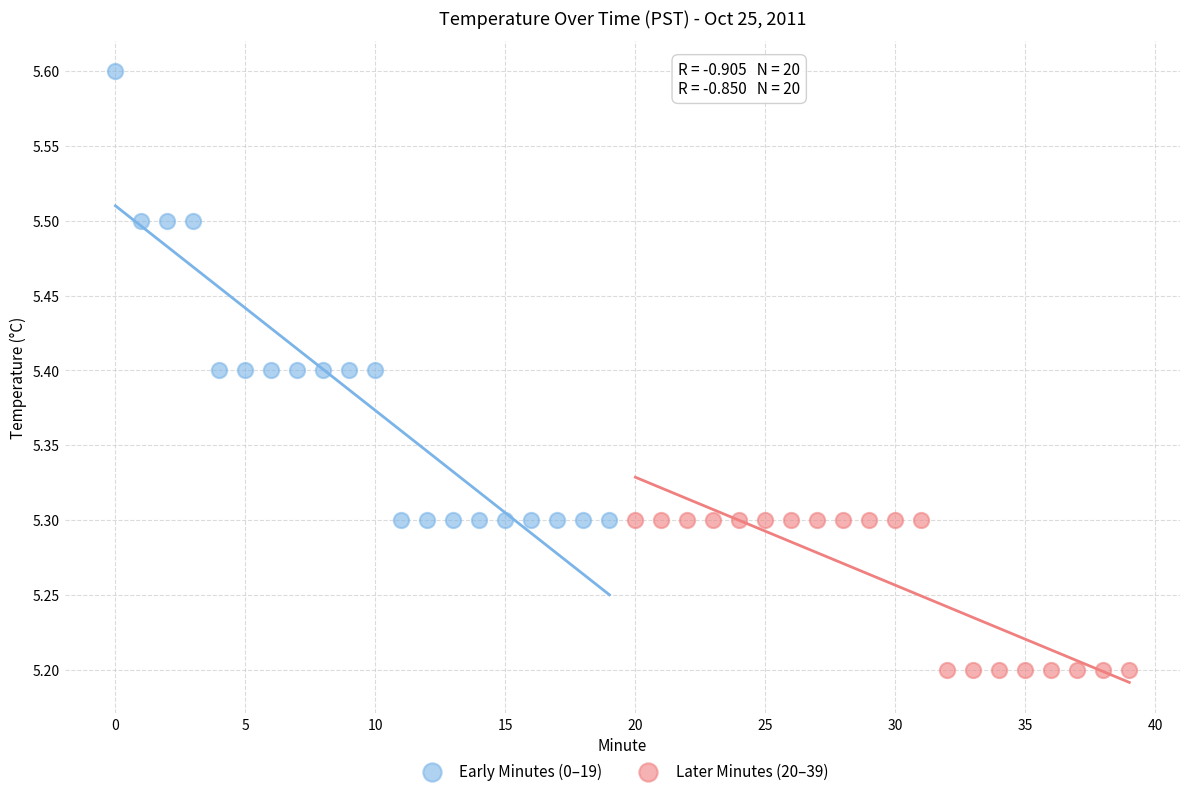

Which series has the largest Y range (max minus min)?

Early Minutes (0–19)